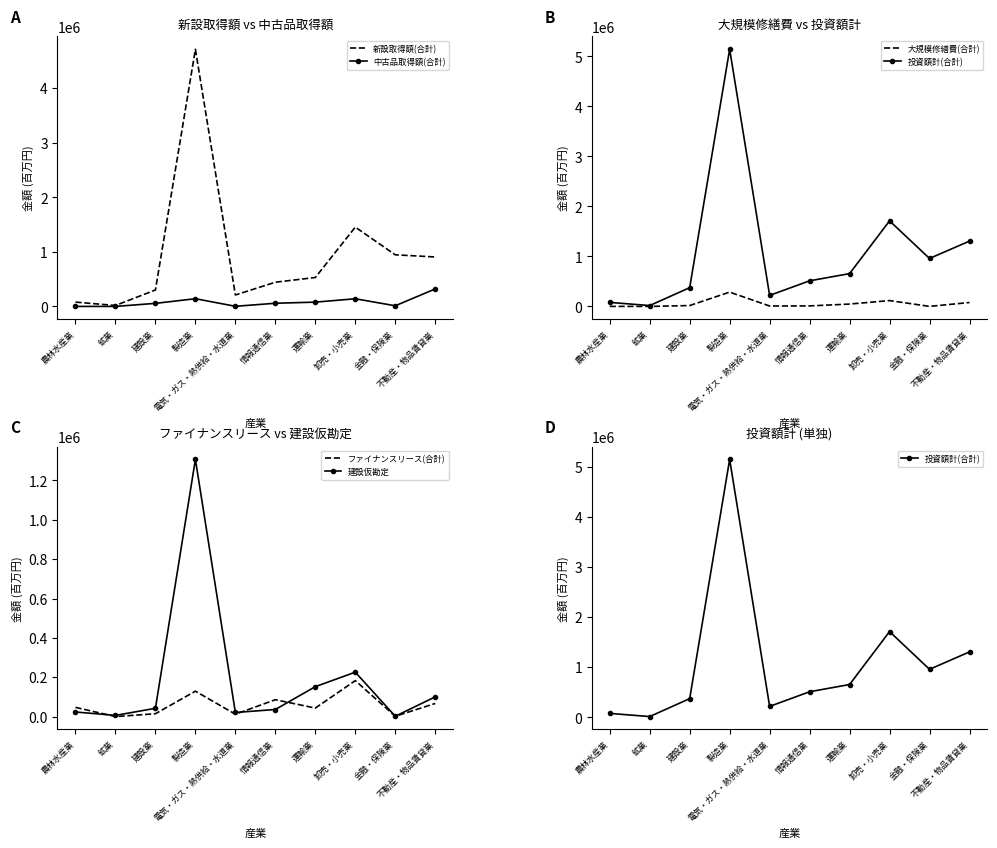

What is the average value of the ファイナンスリース(合計) series?

58302